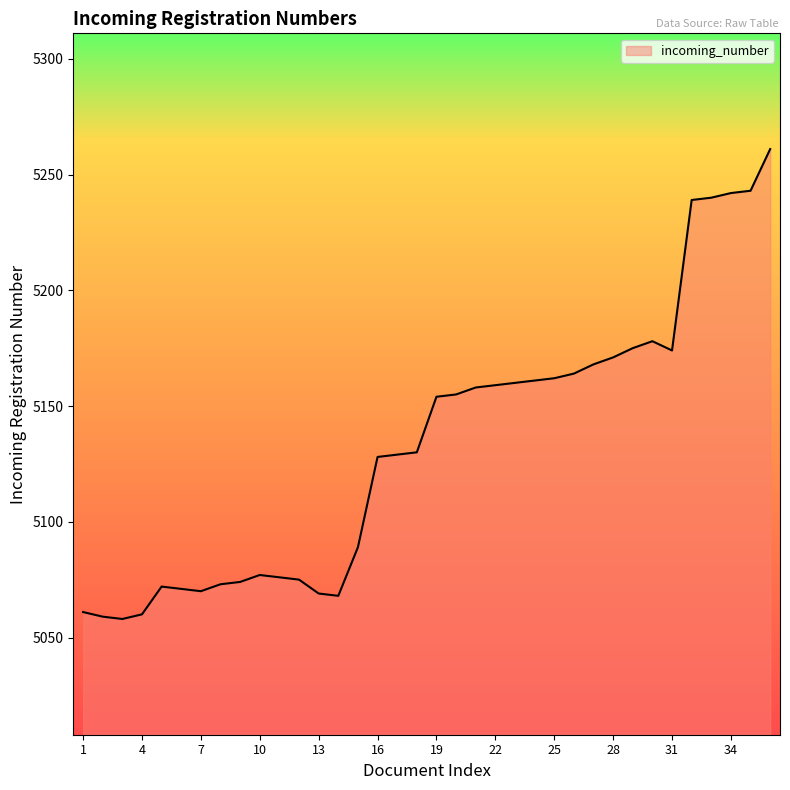

True or false: the data has more than 0 interior local peaks.

True